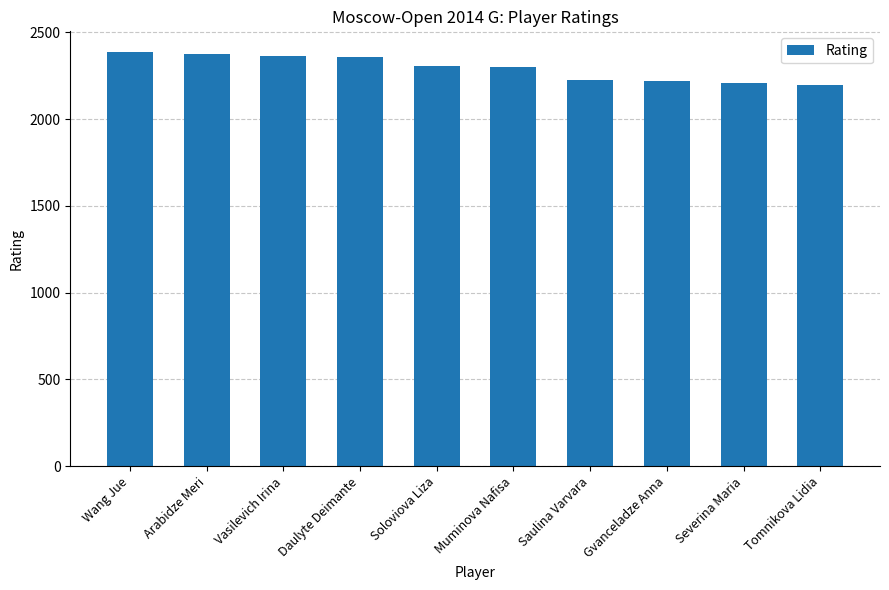

What is the average value?

2294